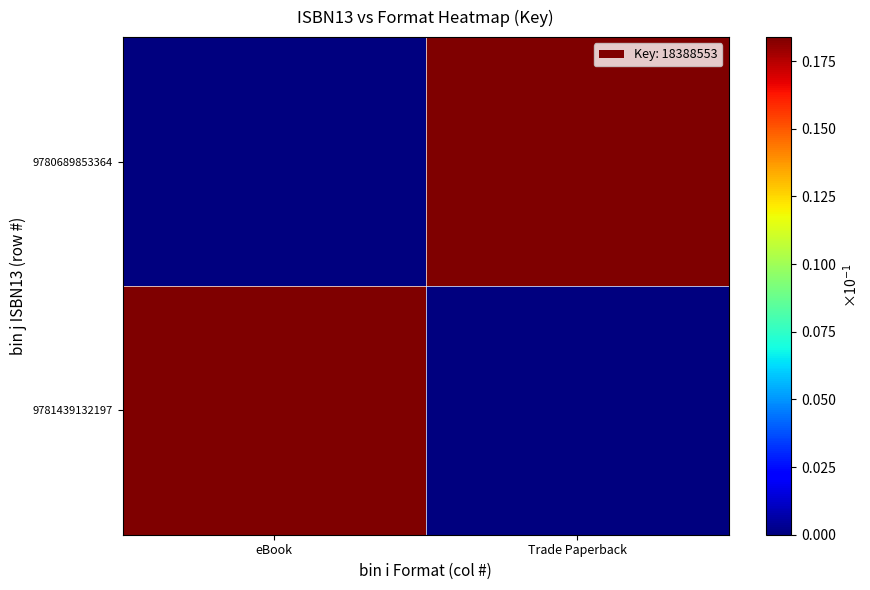

List the series in order of their peak value, lowest first.

9781439132197, 9780689853364